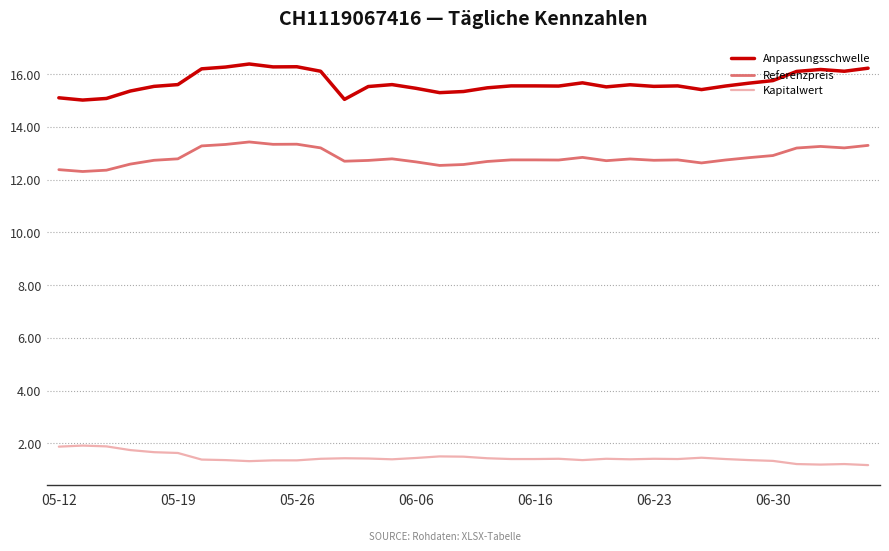

Rank the series by their maximum value, from lowest to highest.

Kapitalwert, Referenzpreis, Anpassungsschwelle